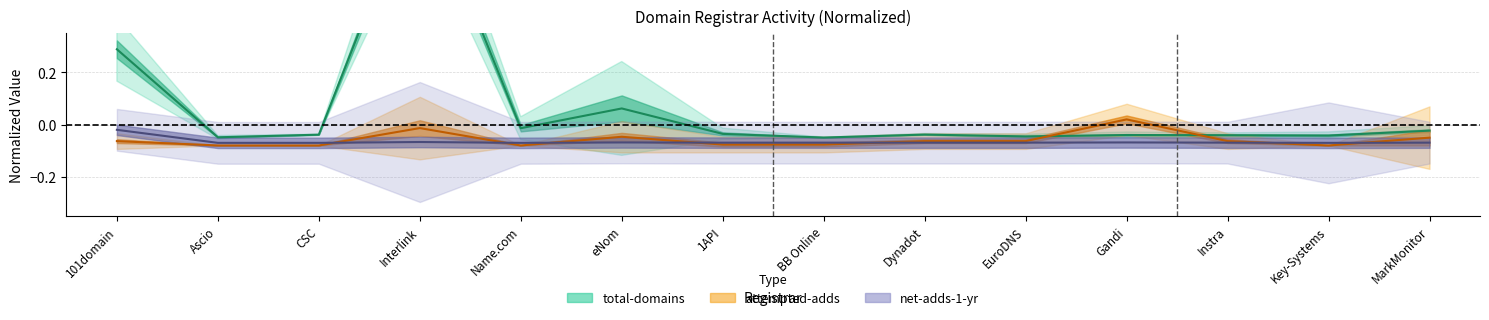

After their last crossing, which series has the higher values: attempted-adds or net-adds-1-yr?

attempted-adds